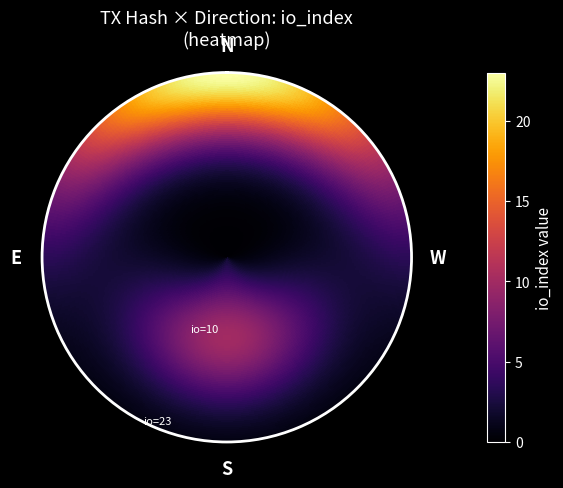

What is the difference between the maximum and minimum values in the 5e598c1a4bedc0c834ff1d0d3e01afbd13e548f series?

11